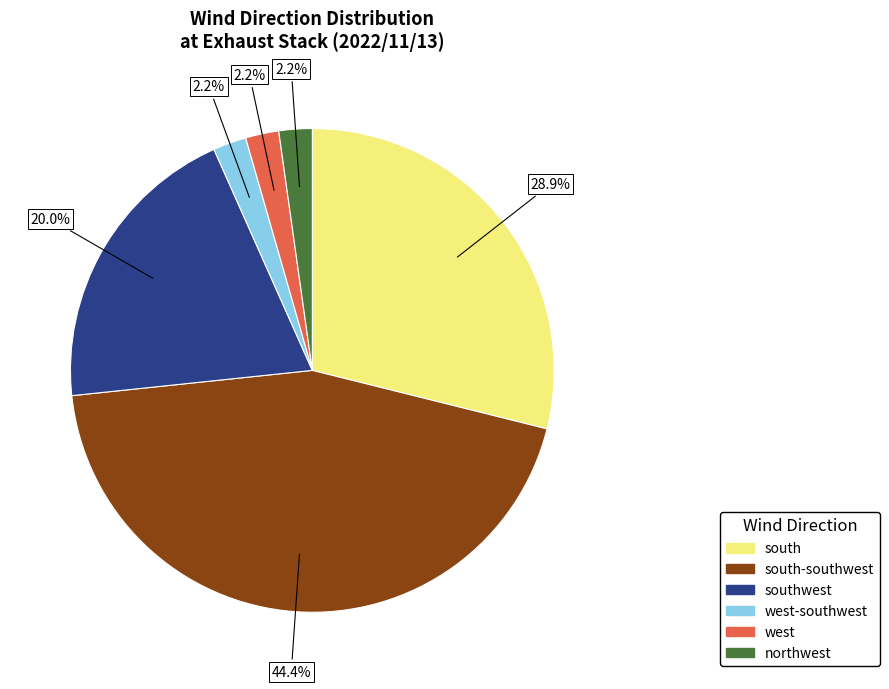

Is there a majority slice in this chart?

No